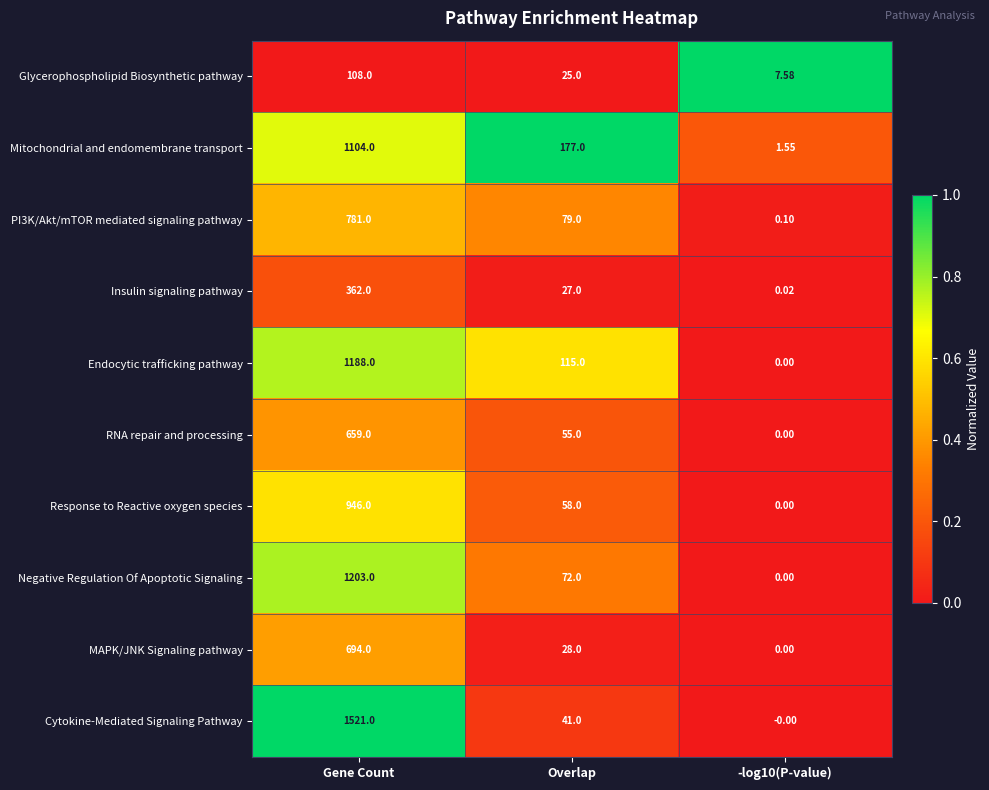

Which series has the largest total across all categories?

Cytokine-Mediated Signaling Pathway